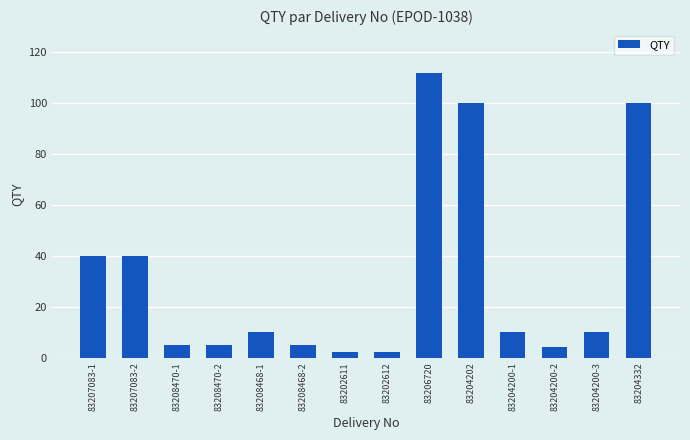

Approximately how many times larger is the value at 83204200-1 compared to 83208468-1?

1.0